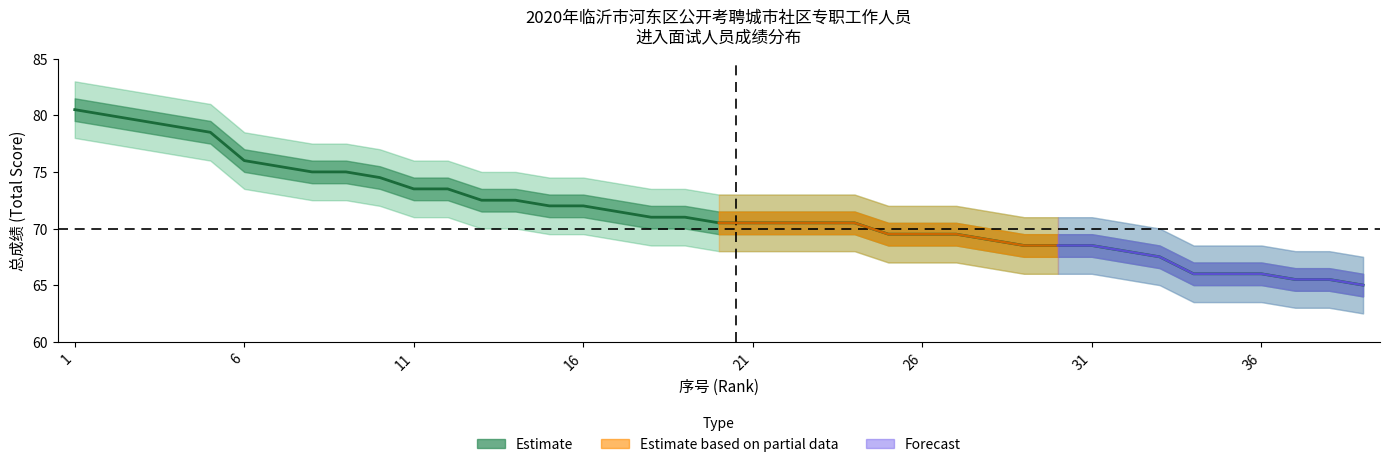

What is the value of the 23rd point from the left?

70.5